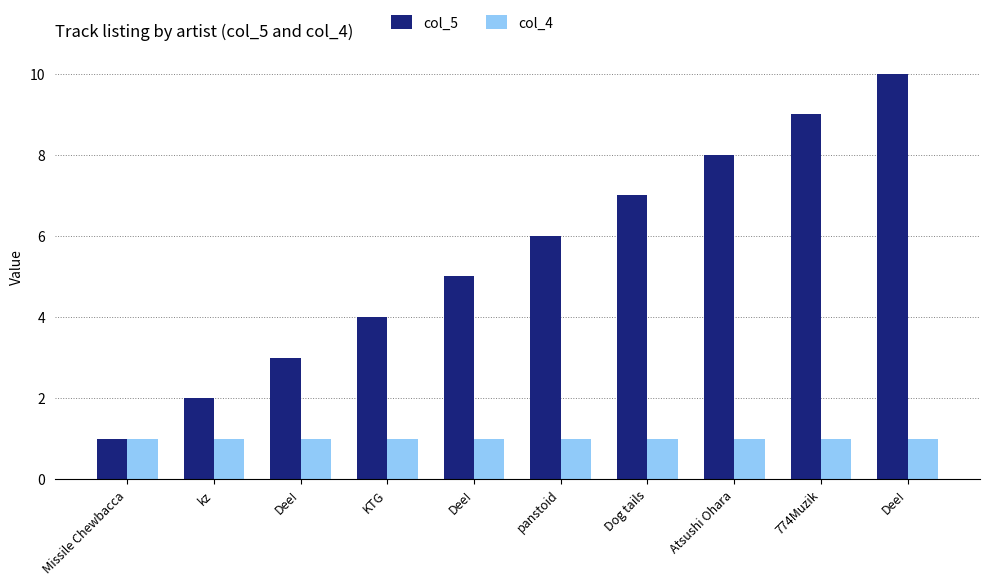

At which label does col_5 first exceed 6?

Dog tails